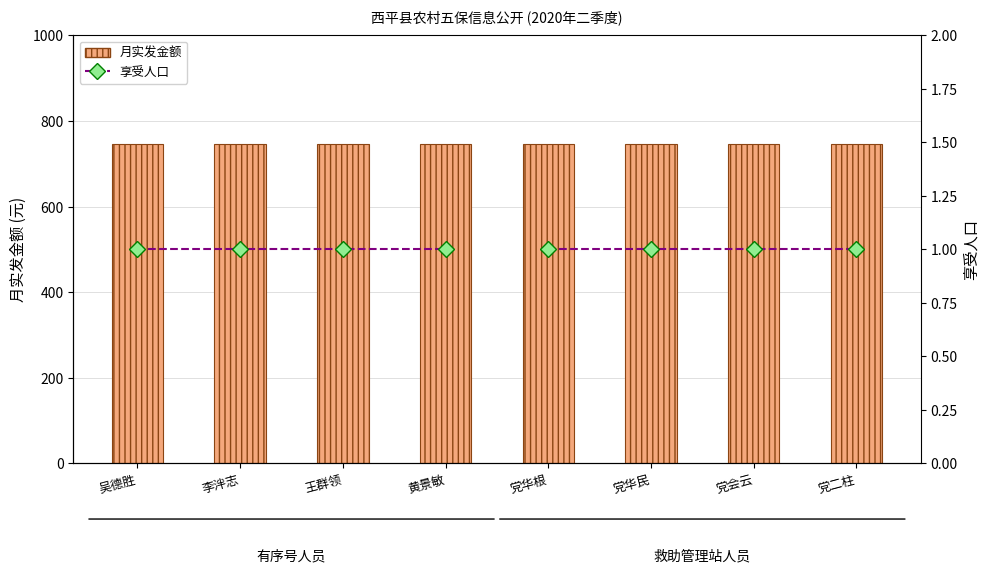

What is the average value of the 月实发金额 series?

745